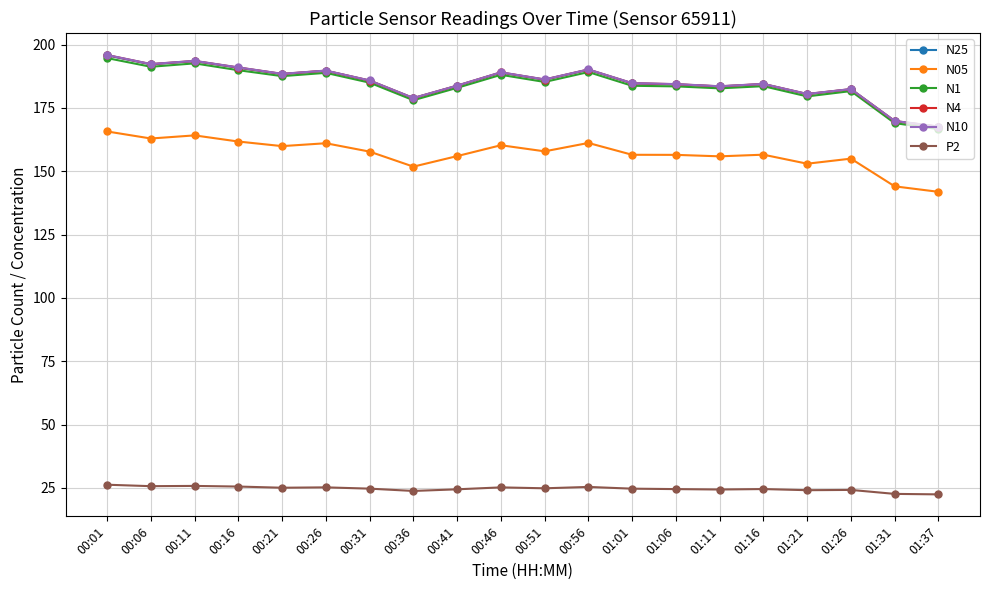

The value of N05 at 01:11 is 155.9. True or false?

True